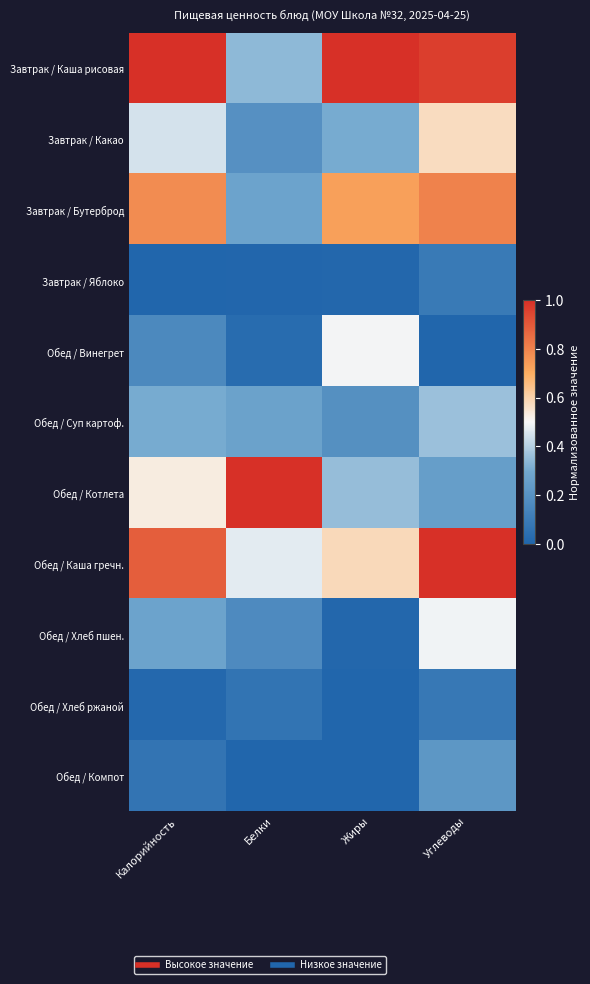

Which series has the largest total across all categories?

Завтрак / Каша рисовая